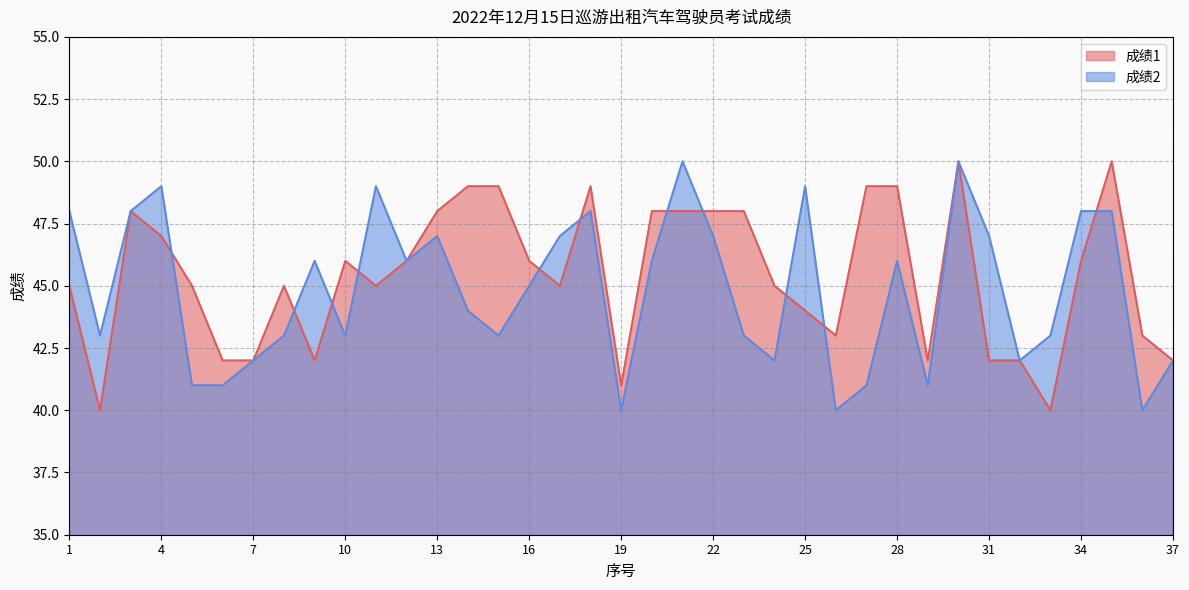

At which category does 成绩1 reach its first local peak?

3